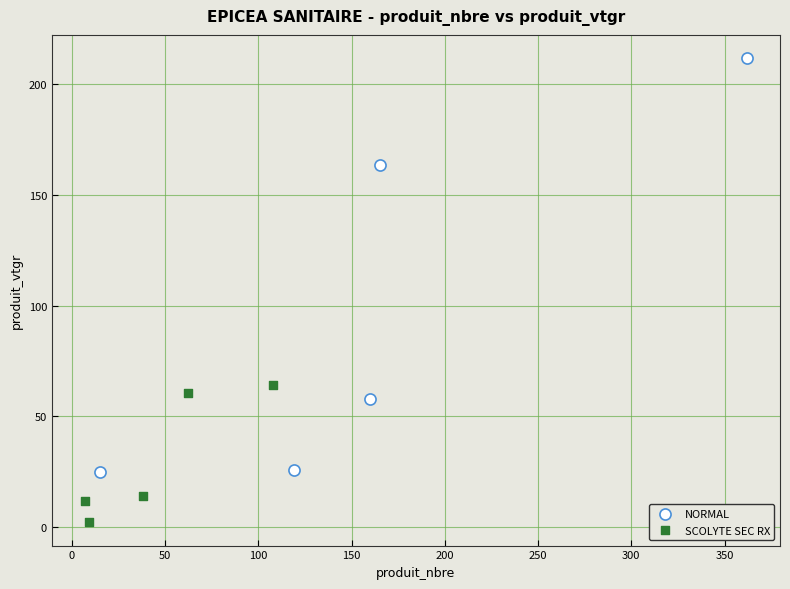

Which series has the widest spread of Y values?

NORMAL